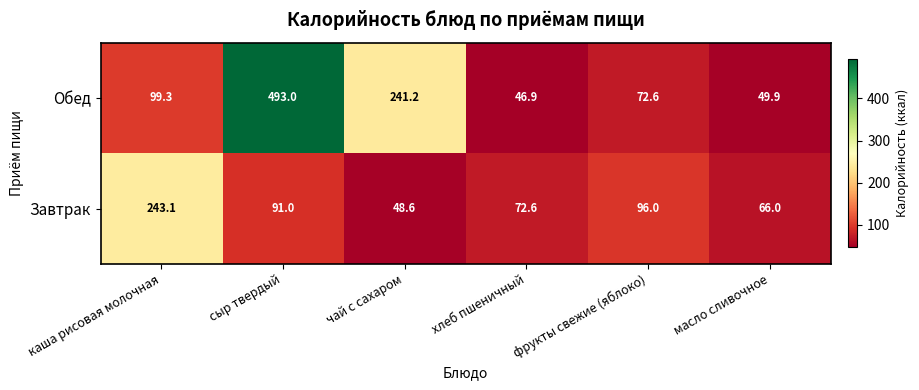

List the series in order of their overall mean, lowest first.

Завтрак, Обед